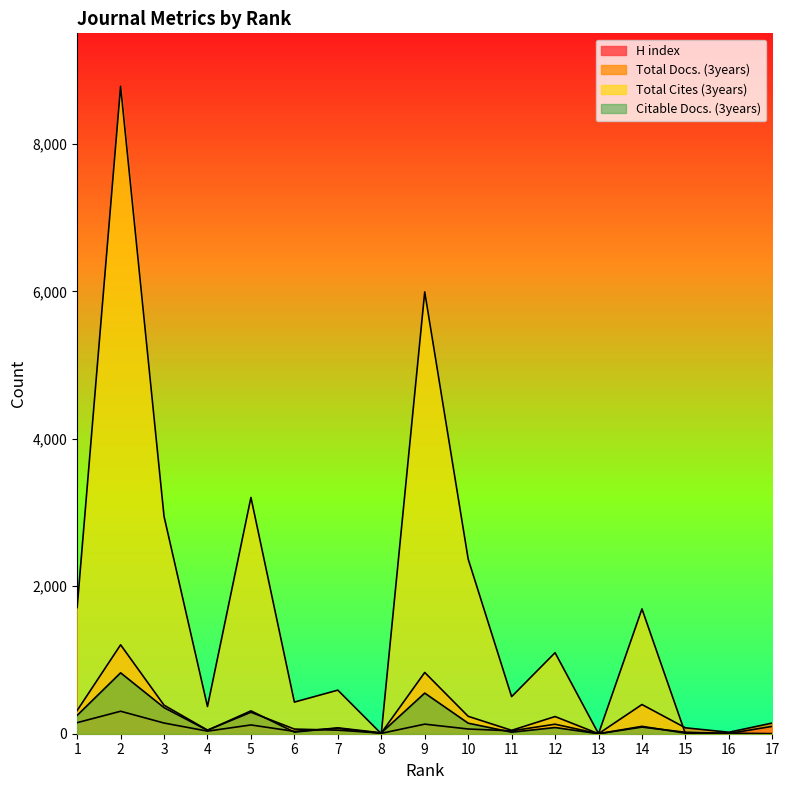

What is the value of the H index point at the 3rd from the left?

145